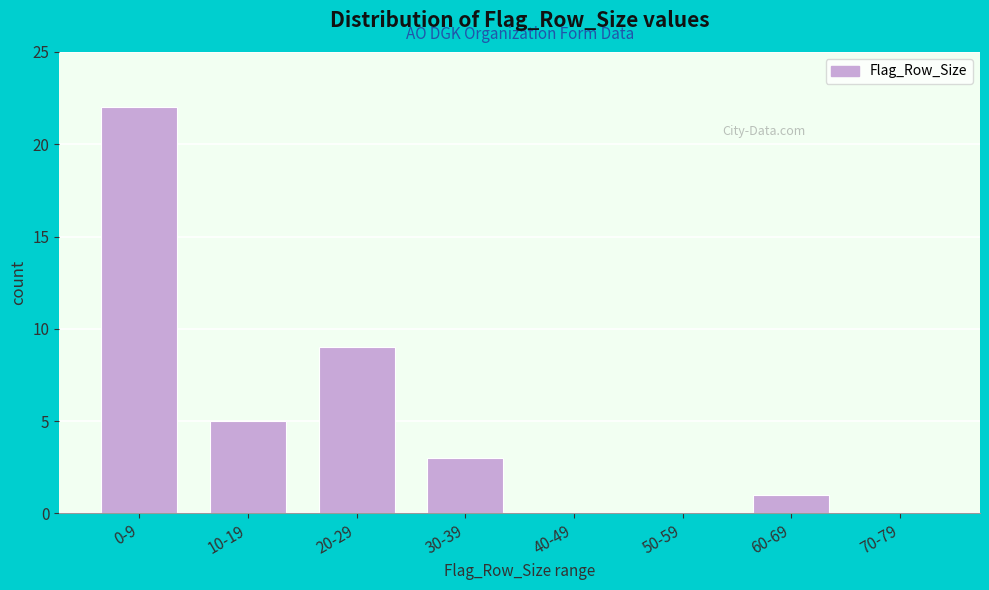

Reading right to left, what are all the values shown in this chart?

70-79=0	60-69=1	50-59=0	40-49=0	30-39=3	20-29=9	10-19=5	0-9=22